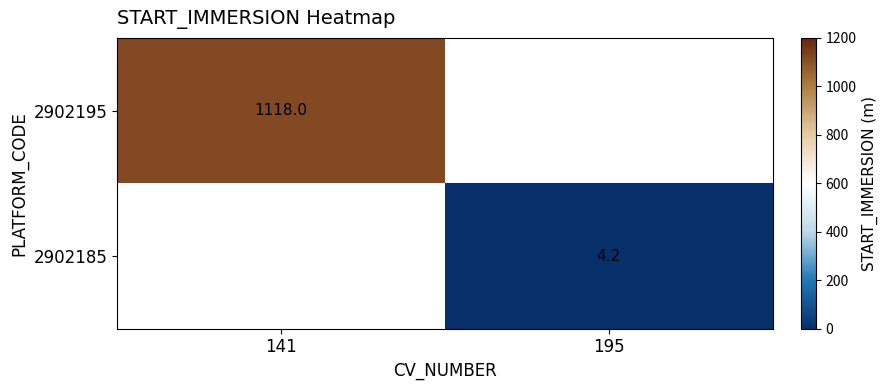

The 2902195 series shows 1118.0 at 141. True or false?

True